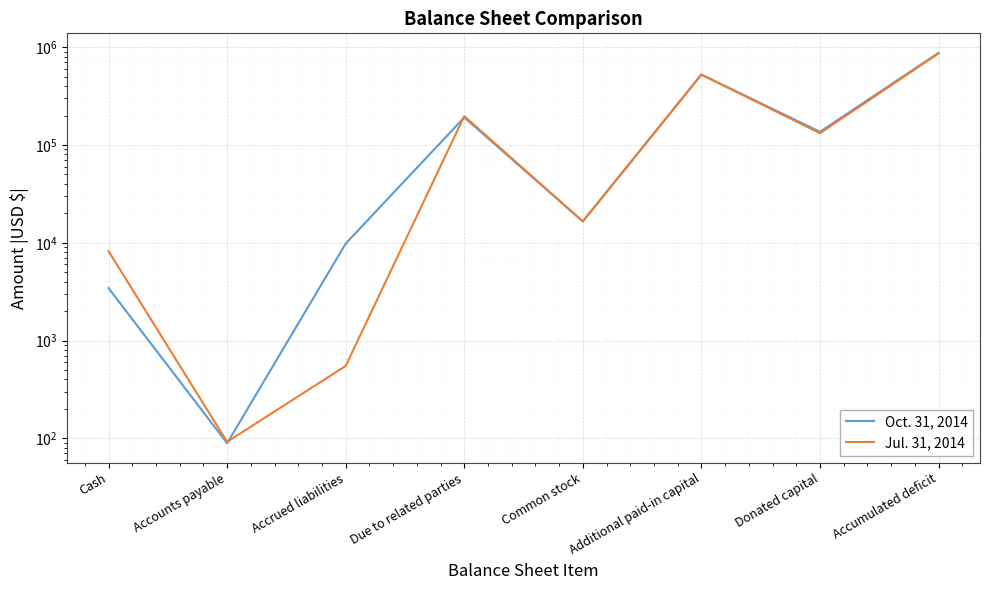

What is the label of the 4th point from the left?

Due to related parties